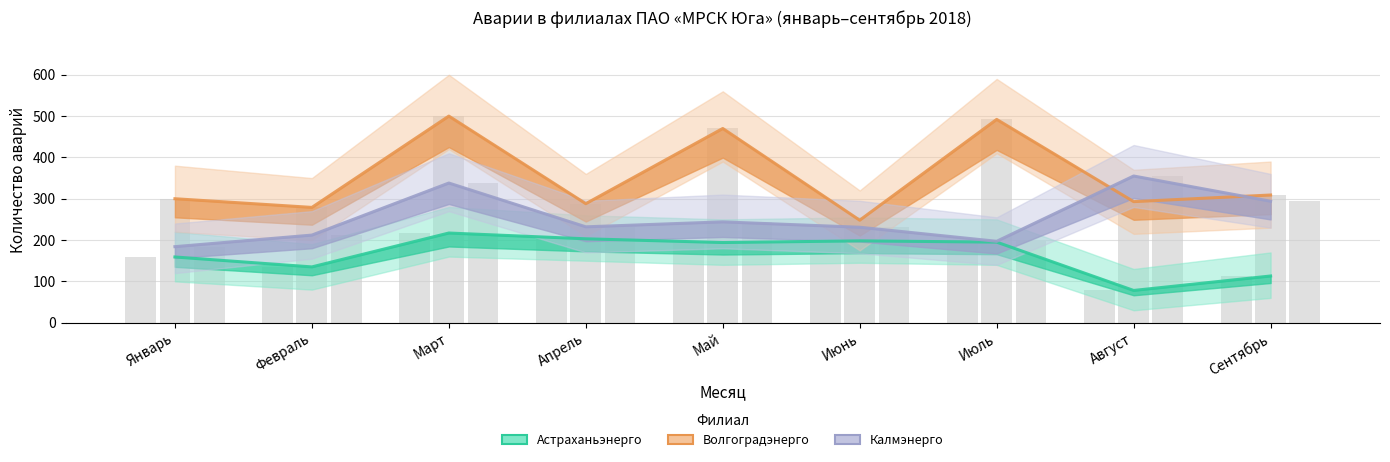

Is it true that Калмэнерго (аварии 2.x) equals 294 at Сентябрь?

True